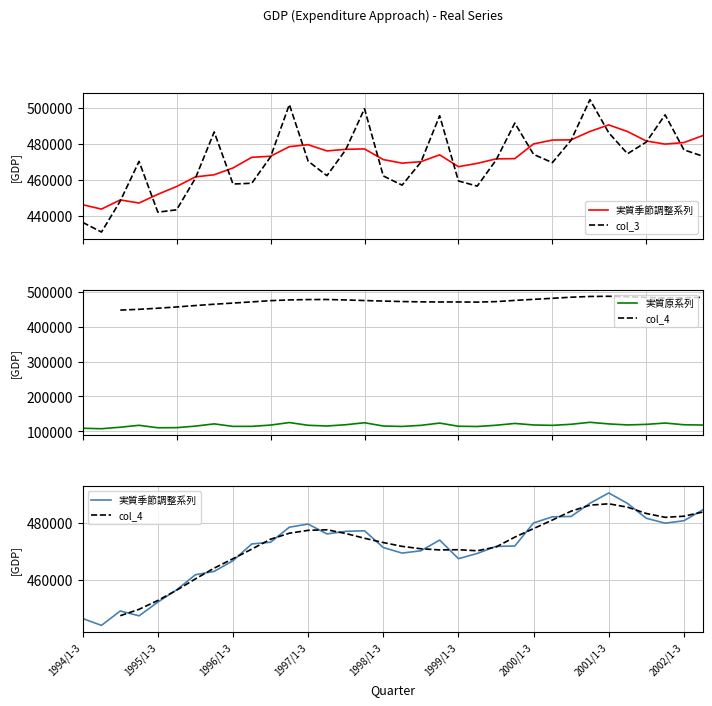

What is the maximum value for 実質原系列?

126141.8